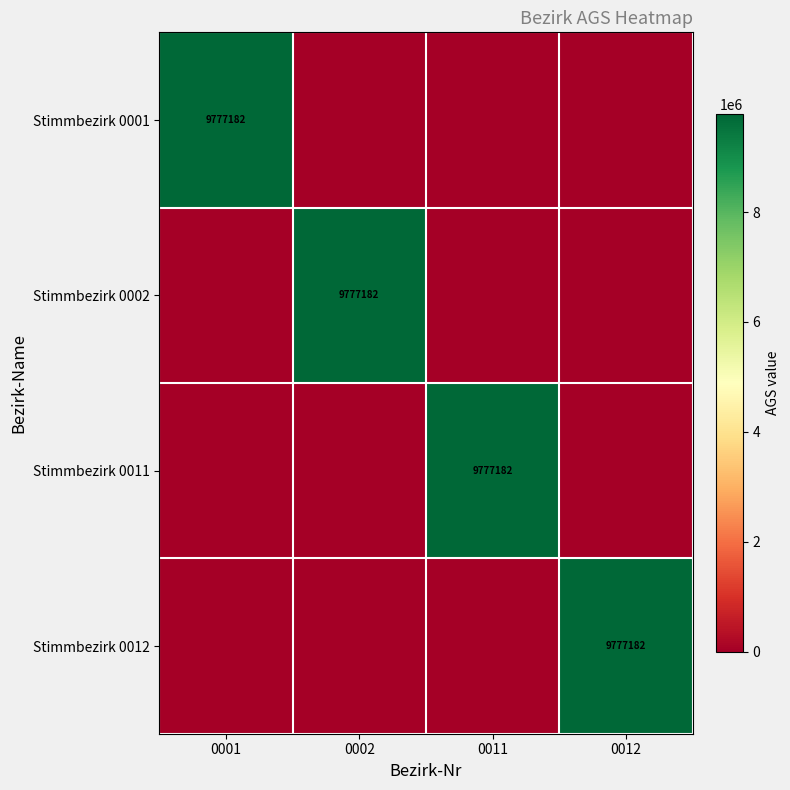

What is the sum of all Stimmbezirk 0001 values?

9777182